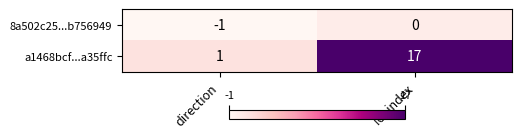

Reading left to right, transcribe all the data shown in this chart.

8a502c25...b756949: -1	0
a1468bcf...a35ffc: 1	17